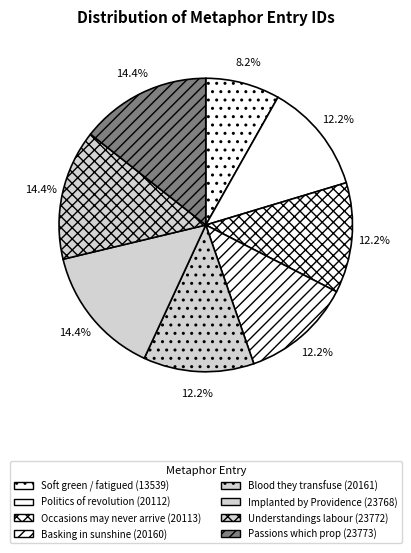

How many slices are in this pie chart?

8